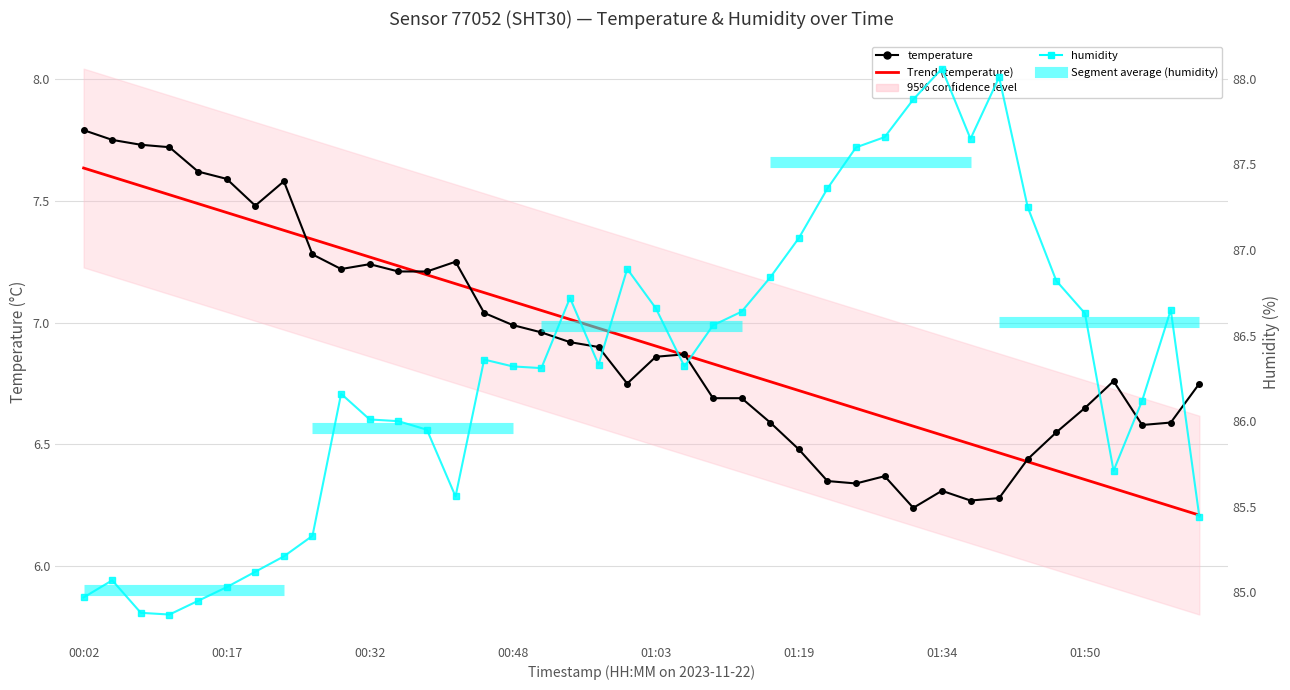

The humidity series shows 85.6 at 2023-11-22T00:42. True or false?

True